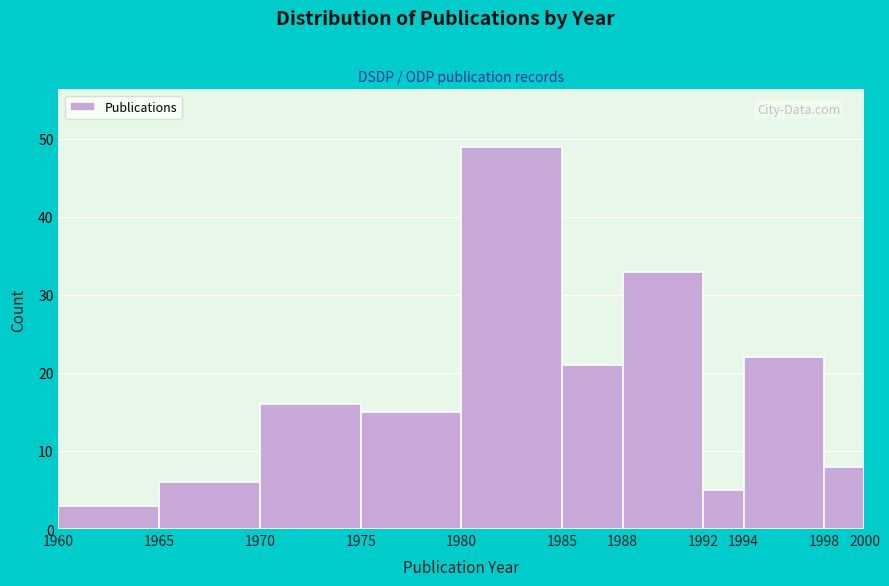

Reading left to right, list every bar in this chart as the range it spans on the x-axis followed by its height. The values are not printed on the chart, so give them approximately, as read against the axis.

1960 to 1965: 3
1965 to 1970: 6
1970 to 1975: 16
1975 to 1980: 15
1980 to 1985: 49
1985 to 1988: 21
1988 to 1992: 33
1992 to 1994: 5
1994 to 1998: 22
1998 to 2000: 8